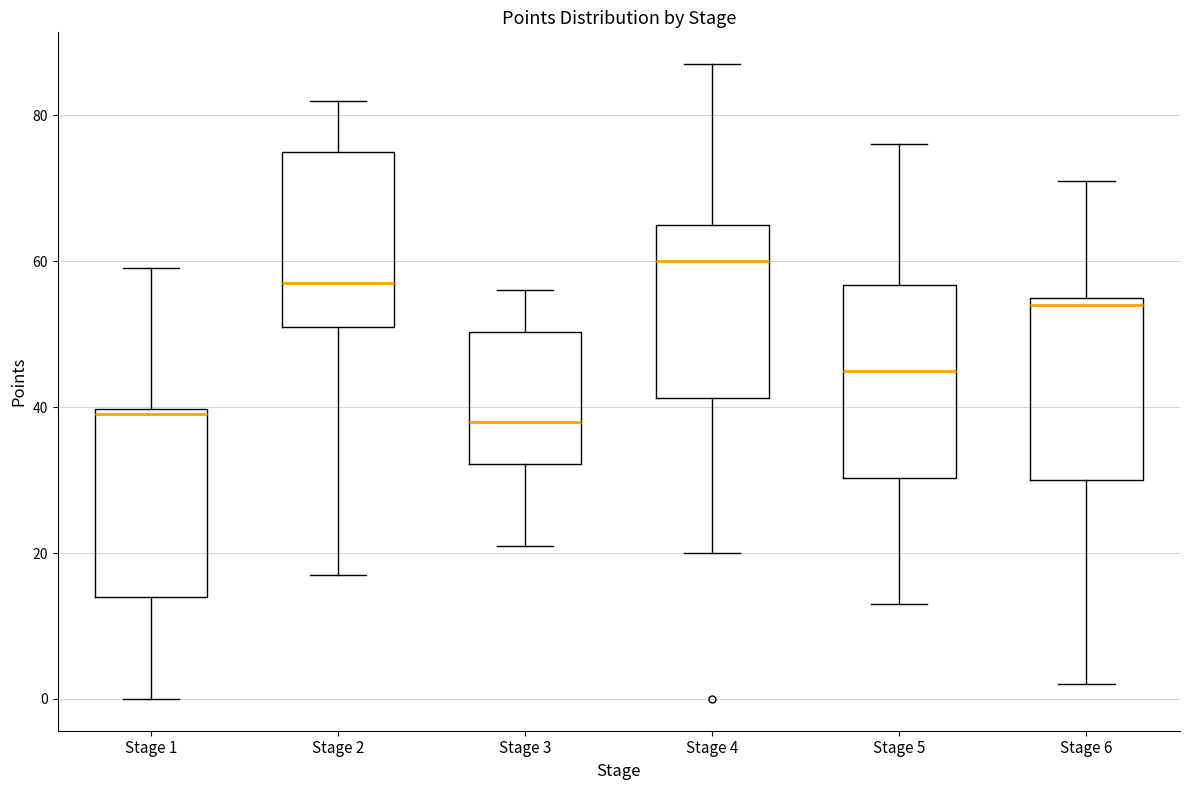

Which box's median line is the highest?

Stage 4